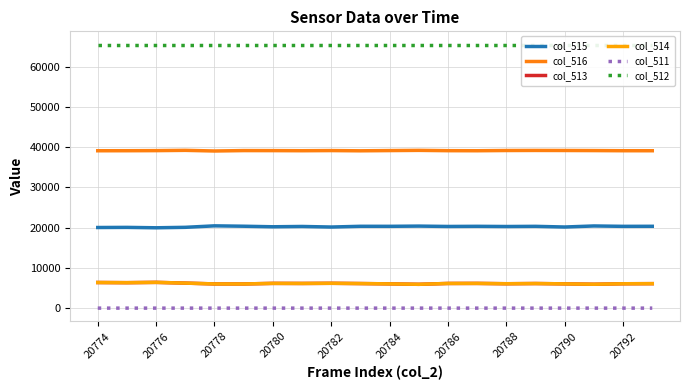

How many interior local valleys does the col_511 series have?

5